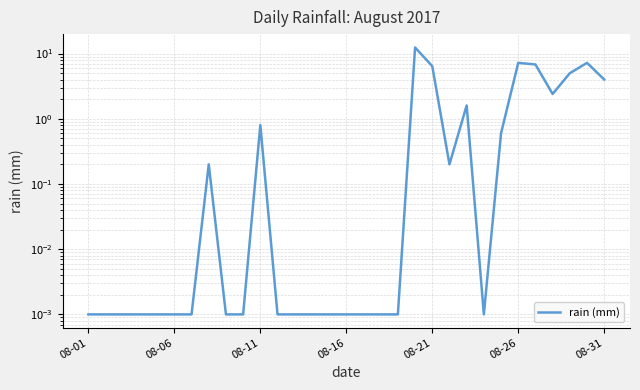

Which label corresponds to the smallest value in the chart?

08-01